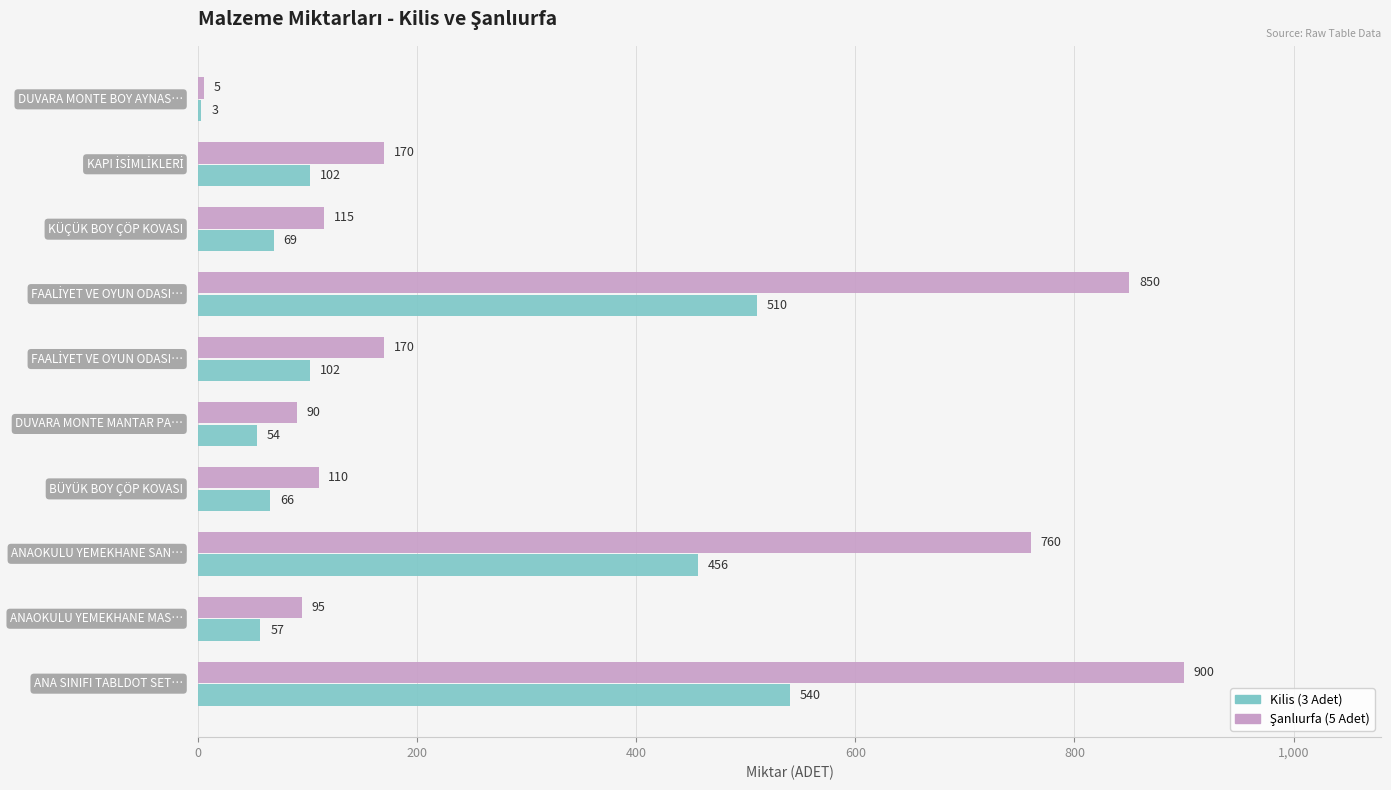

What is the sum of all Kilis (3 Adet) values?

1959